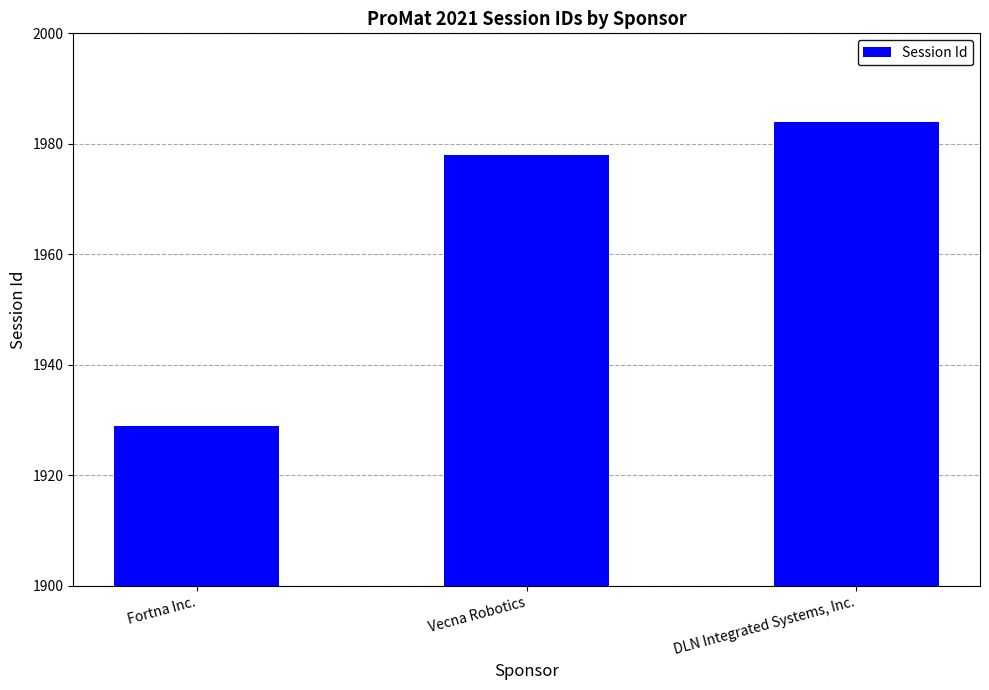

The chart shows a value of 794 at Fortna Inc.. True or false?

False